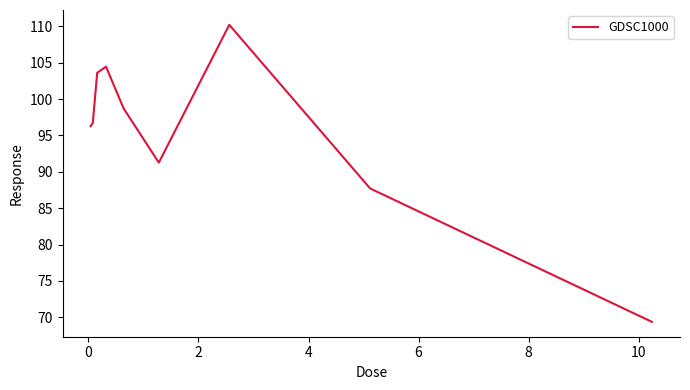

What is the greatest value displayed?

110.2